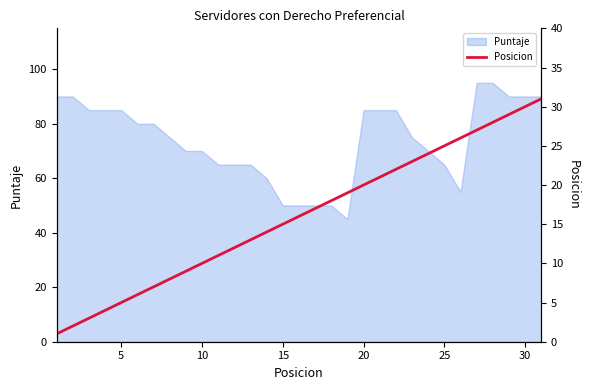

True or false: the data shows 56 at 30.

False